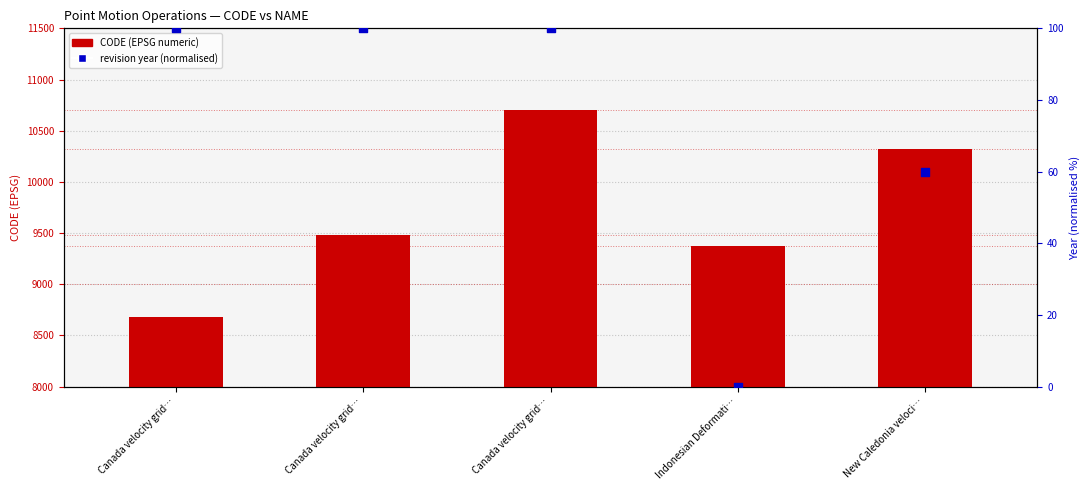

At how many categories does at least one series exceed 4386?

5